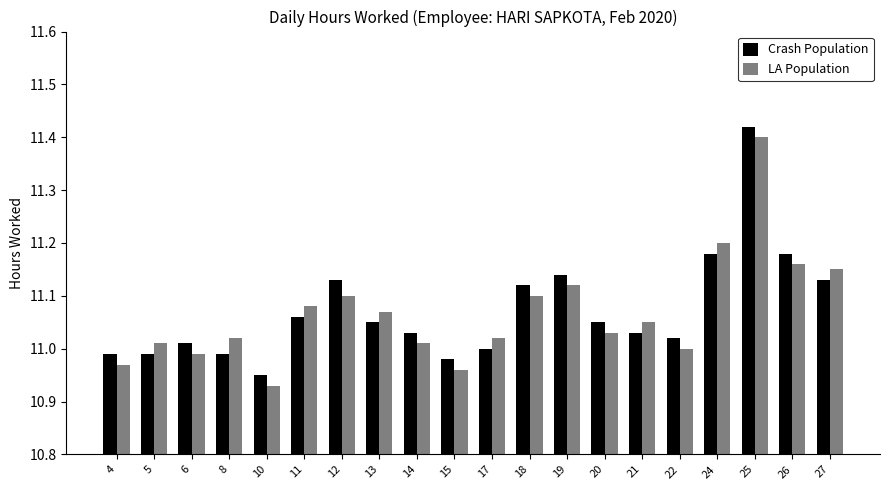

What is the difference between the maximum and second lowest values in the LA Population series?

0.4